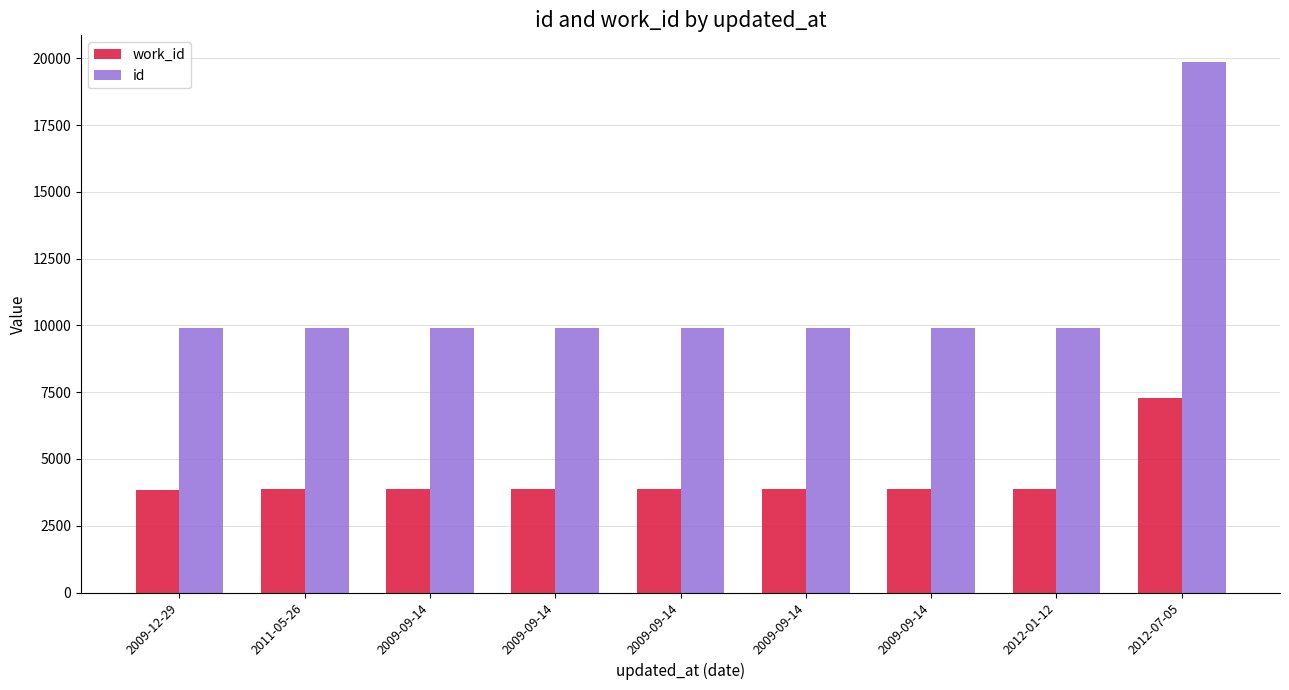

What is the average value of the id series?

11017